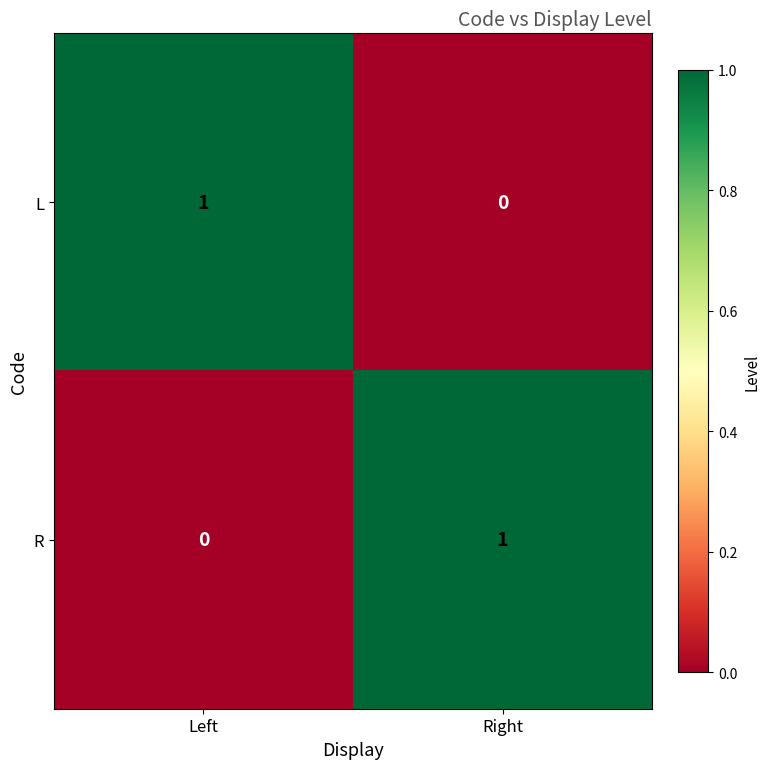

At which label is L closest to 0?

Right